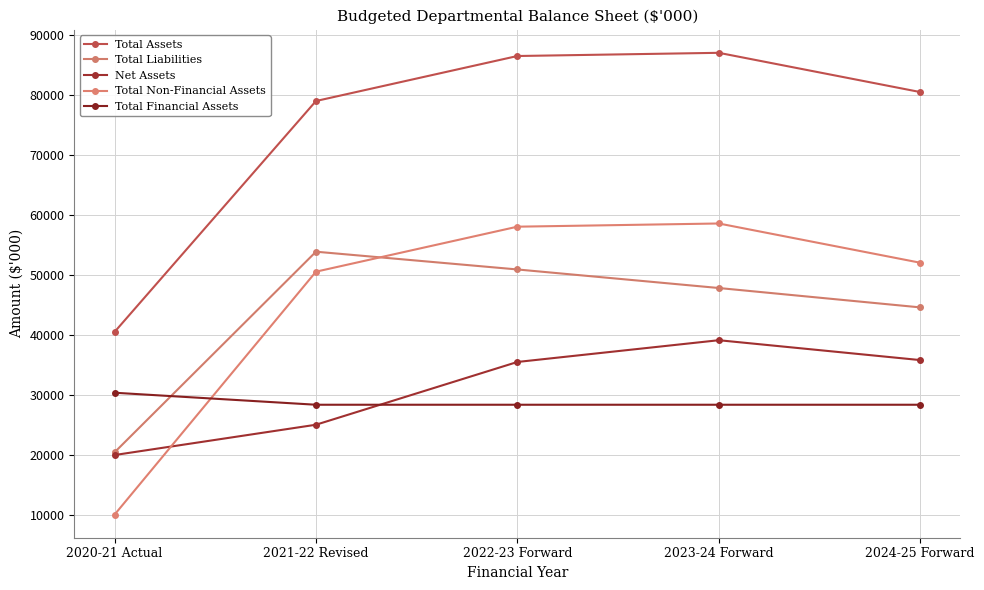

Count the number of categories in the chart.

5